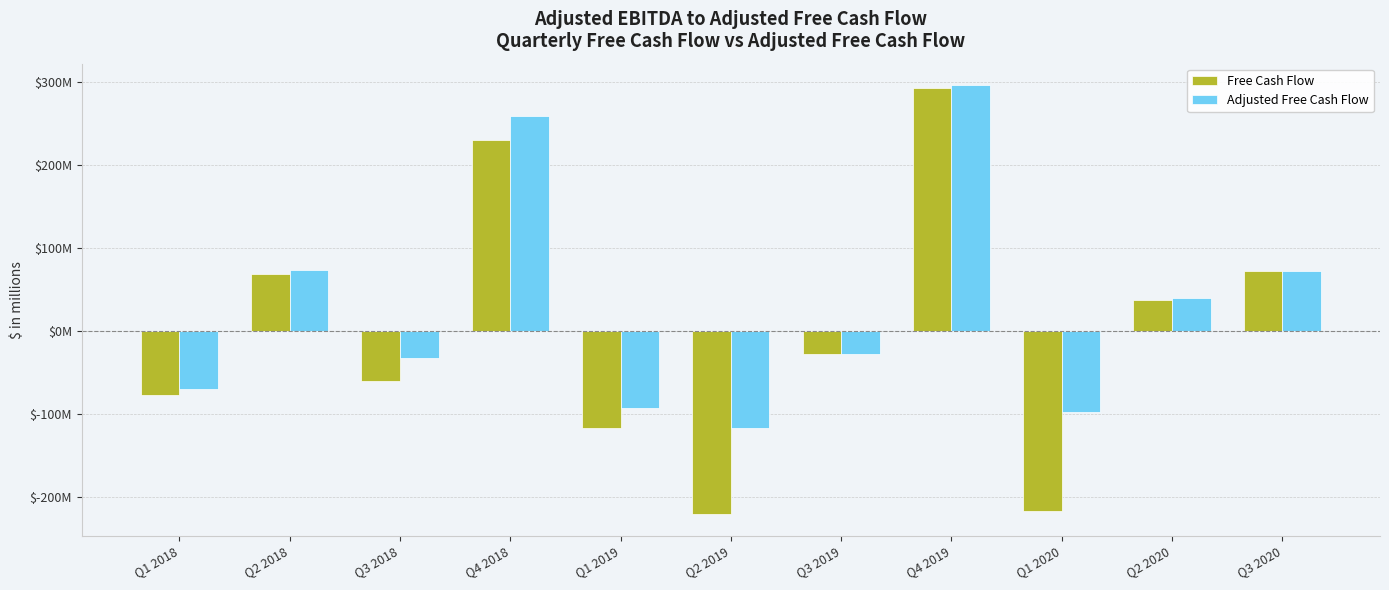

What are all the series names shown in the legend?

Free Cash Flow, Adjusted Free Cash Flow